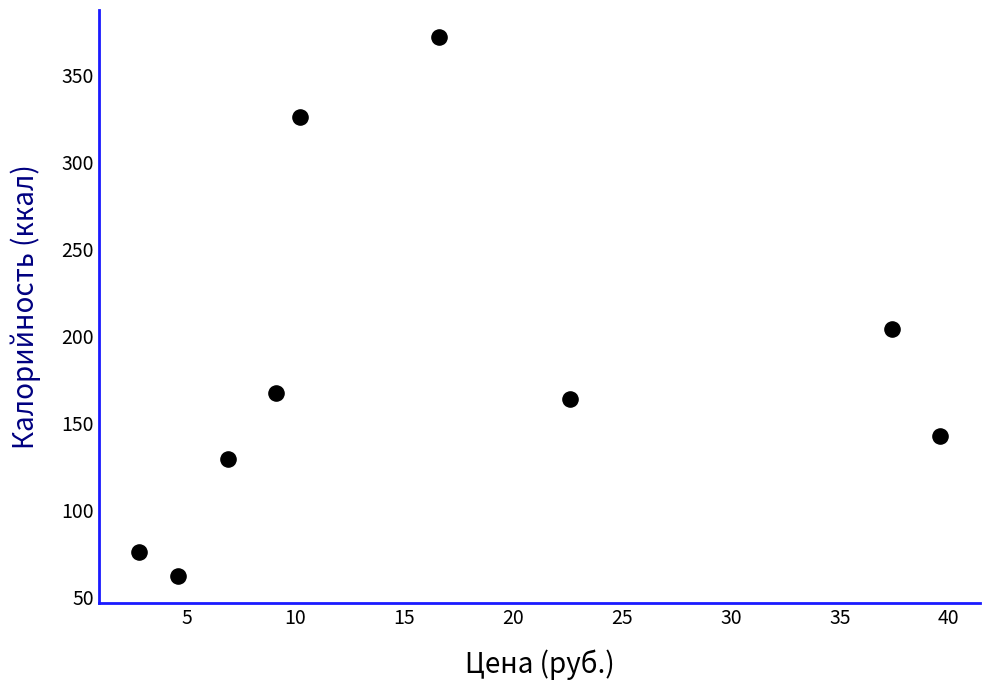

What is the range of X values (max minus min)?

36.8